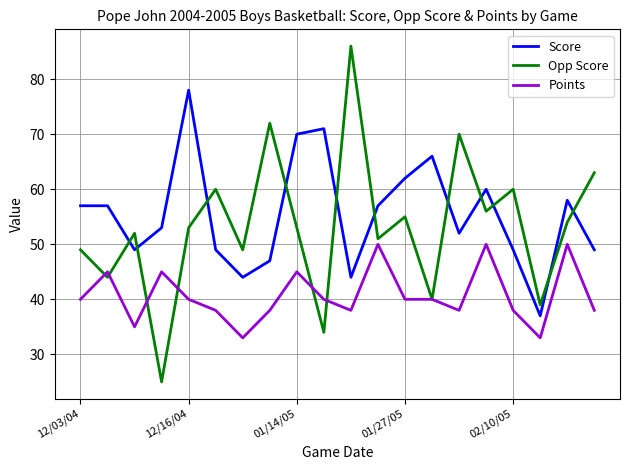

Rank the series by their maximum value, from highest to lowest.

Opp Score, Score, Points